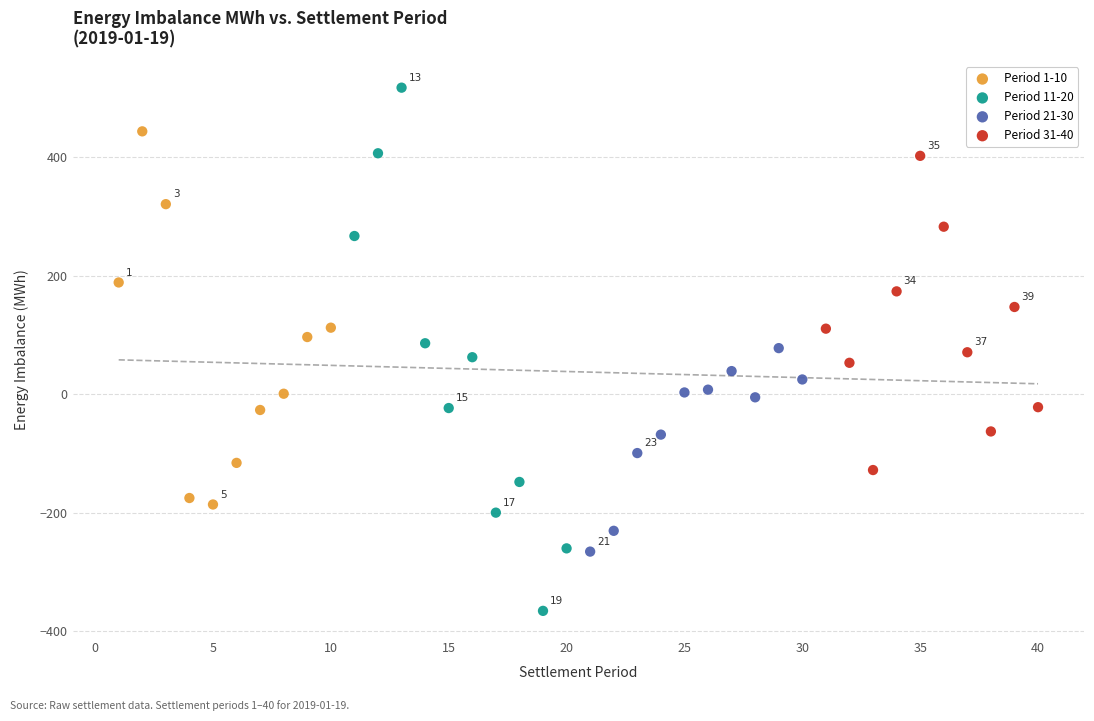

Which series has the largest Y range (max minus min)?

Period 11-20